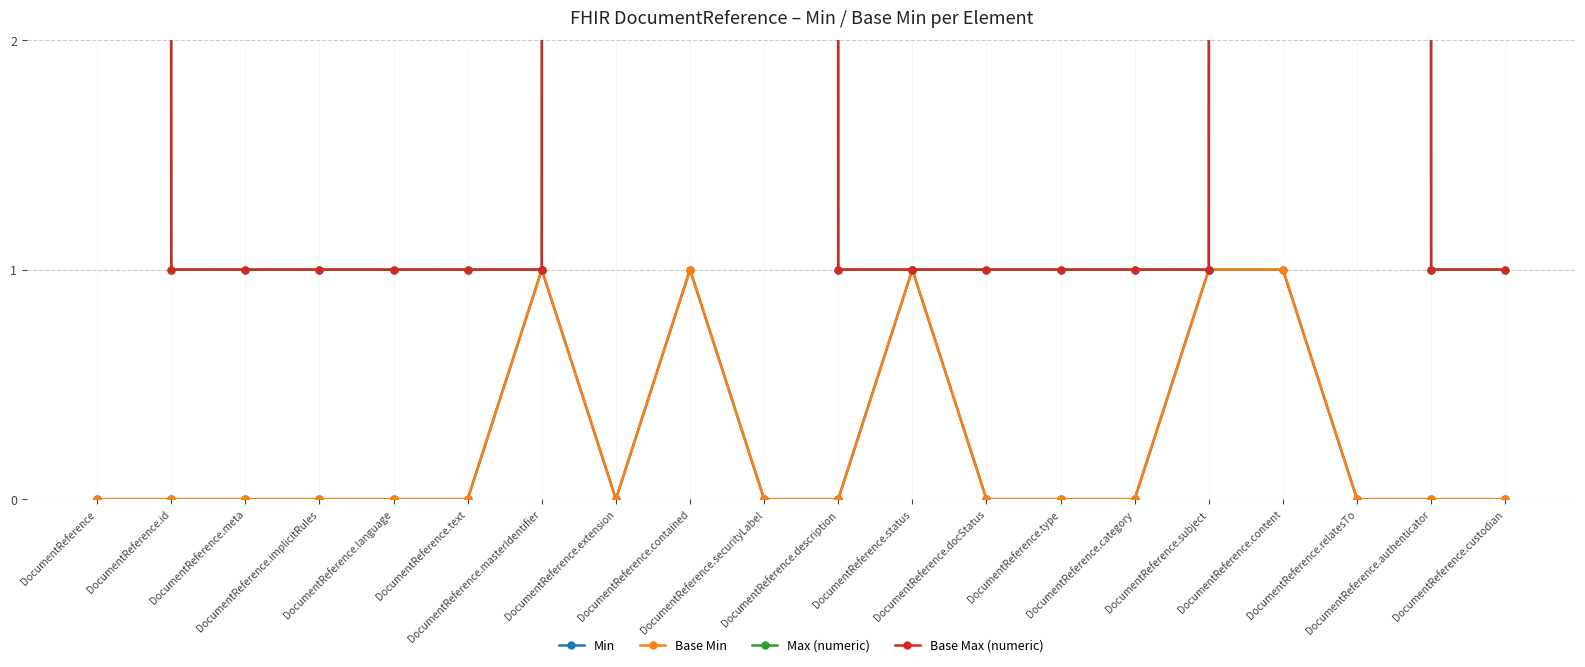

True or false: Base Min and Base Max (numeric) cross at least once.

False